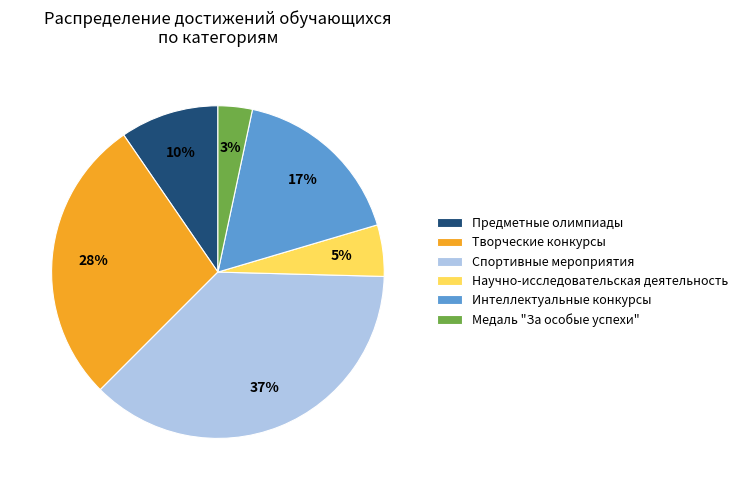

To the nearest percent, what is the average slice percentage?

17%